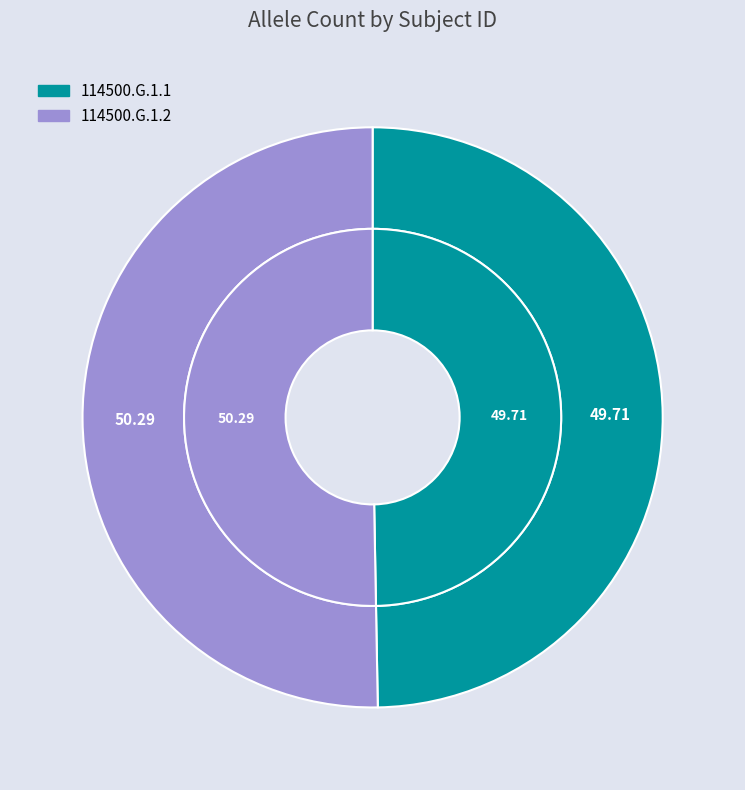

Combined, do 114500.G.1.1 and 114500.G.1.2 account for over 50%?

Yes